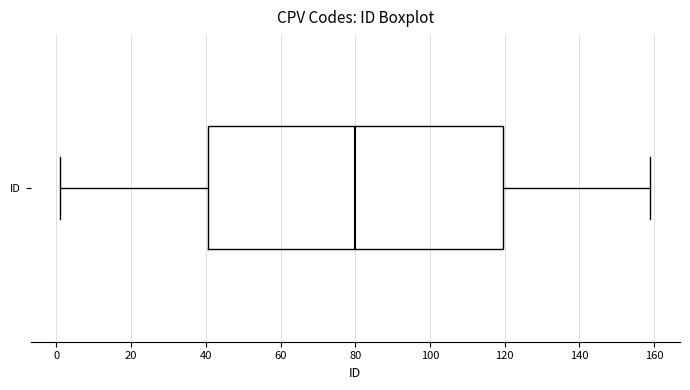

Read this box plot against the x-axis: the position of the median line, the range covered by the box, and the ends of both whiskers. The values are not printed on the chart, so give them approximately, as read against the axis.

median 80, box 40 to 120, whiskers 2 to 160